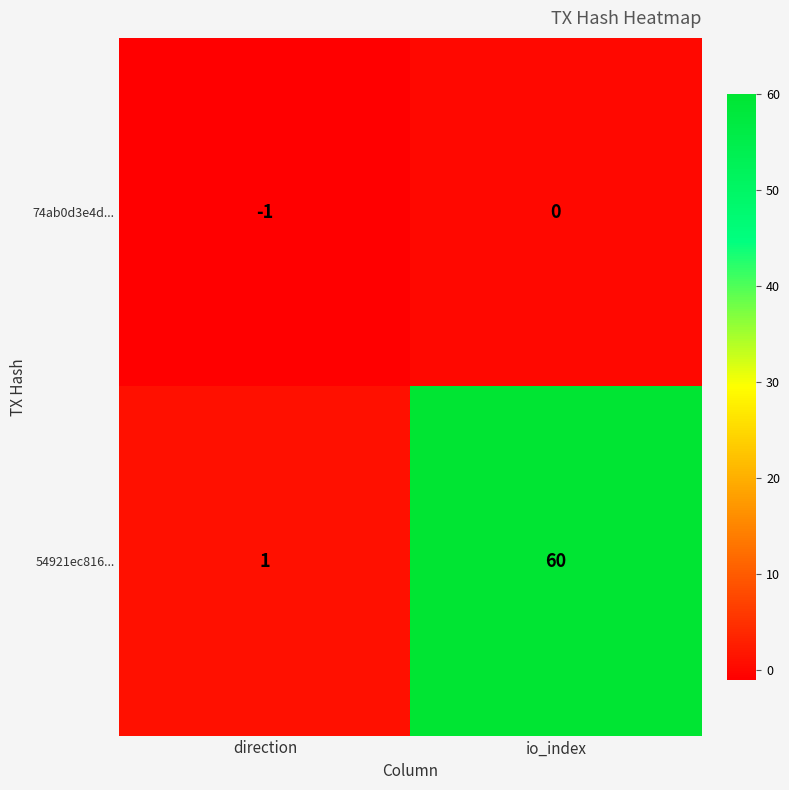

Is it true that 54921ec816... equals 2 at direction?

False